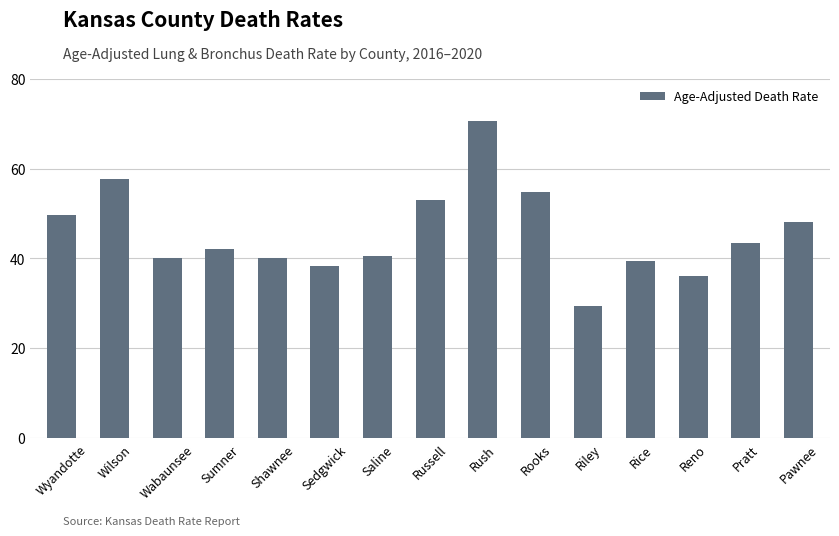

Where does the data first go above 42?

Wyandotte